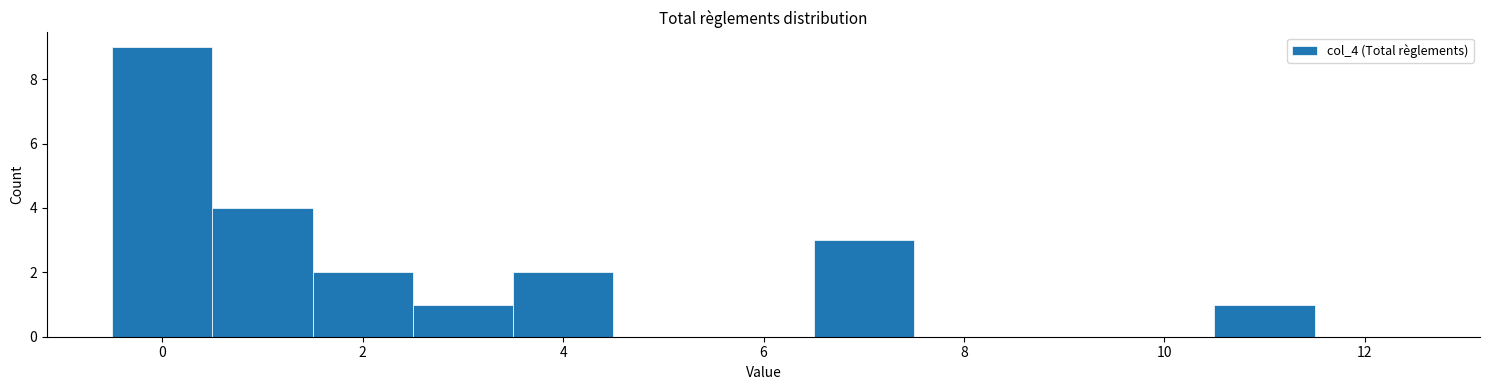

Which range on the x-axis has the tallest bar?

-0.5 to 0.5